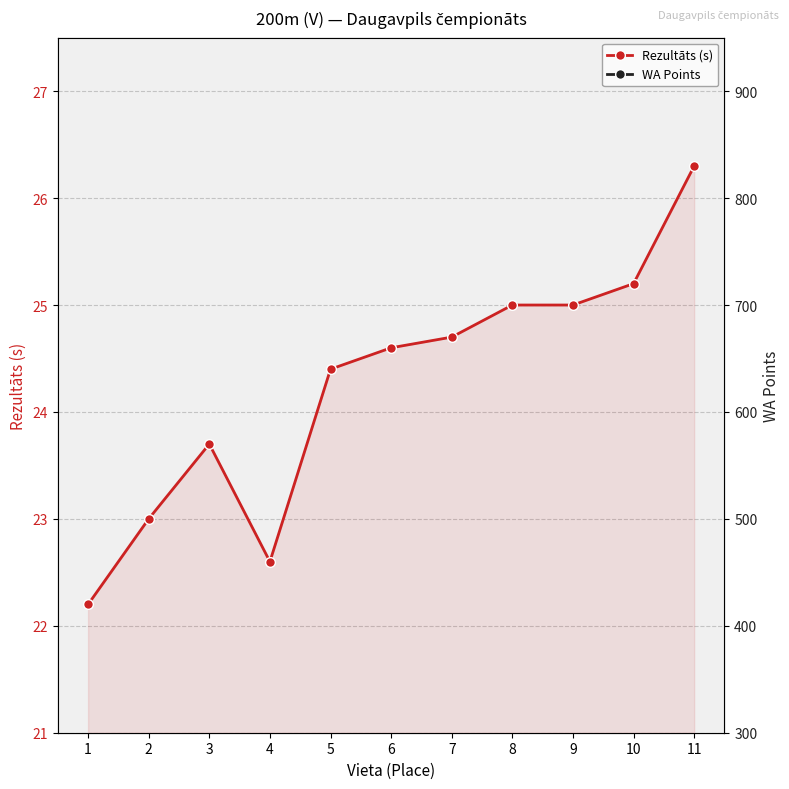

What is the average value of the Rezultāts series?

24.2